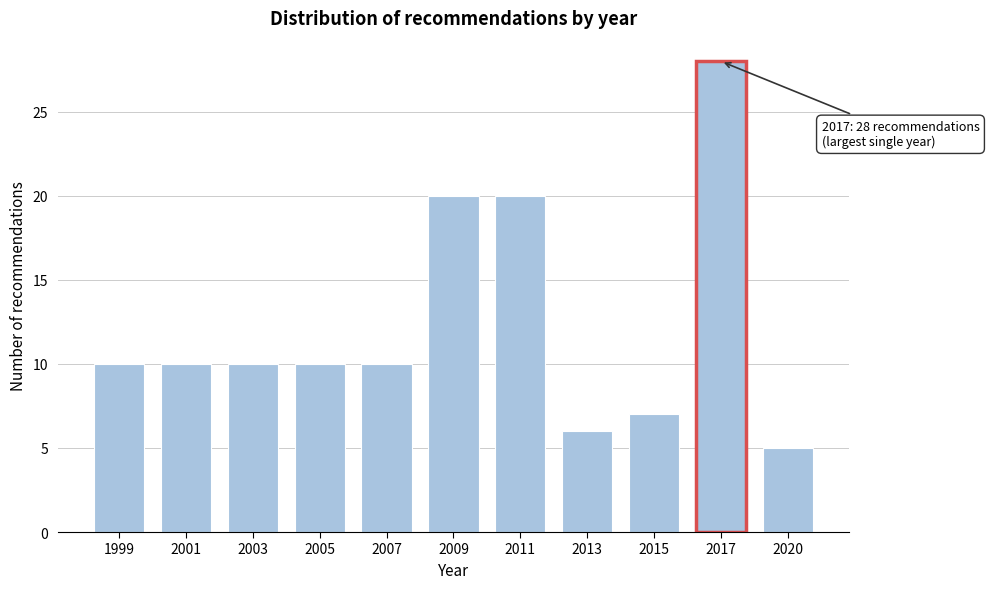

Reading right to left, transcribe all the data shown in this chart.

2020=5	2017=28	2015=7	2013=6	2011=20	2009=20	2007=10	2005=10	2003=10	2001=10	1999=10